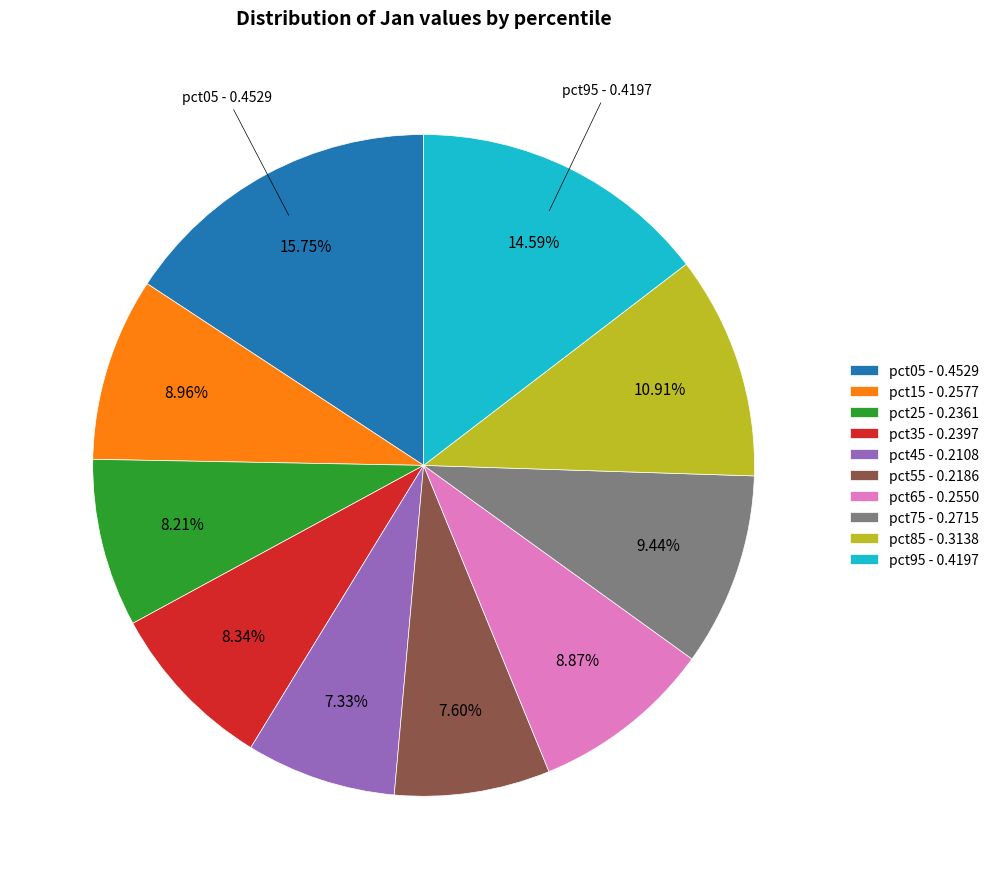

How much of the chart is everything except pct95?

85.4%